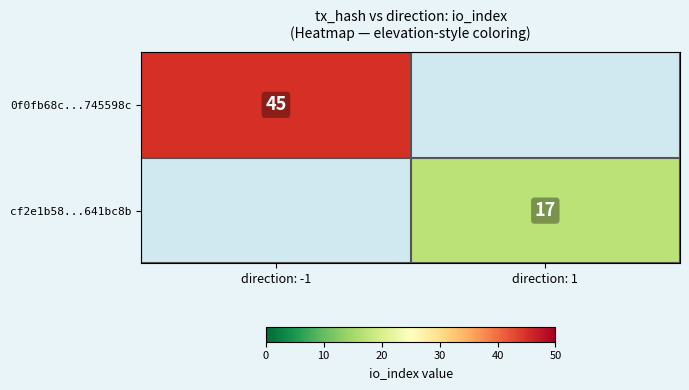

True or false: 0f0fb68c...745598c has a value of 63 at direction: -1.

False